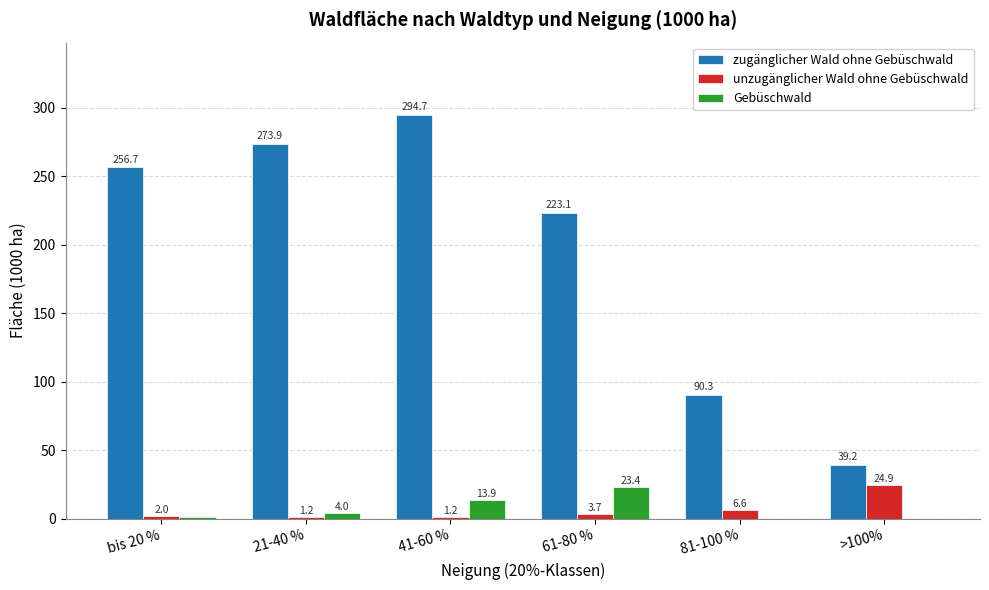

What is the total value across all series at 61-80 %?

250.2